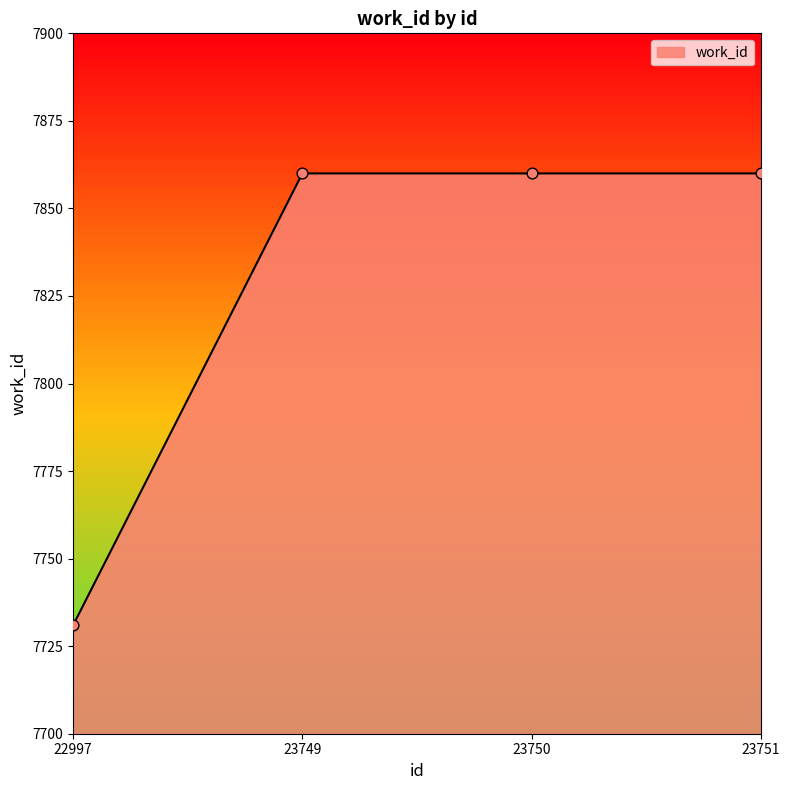

What is the change in value from 22997 to 23751?

+129